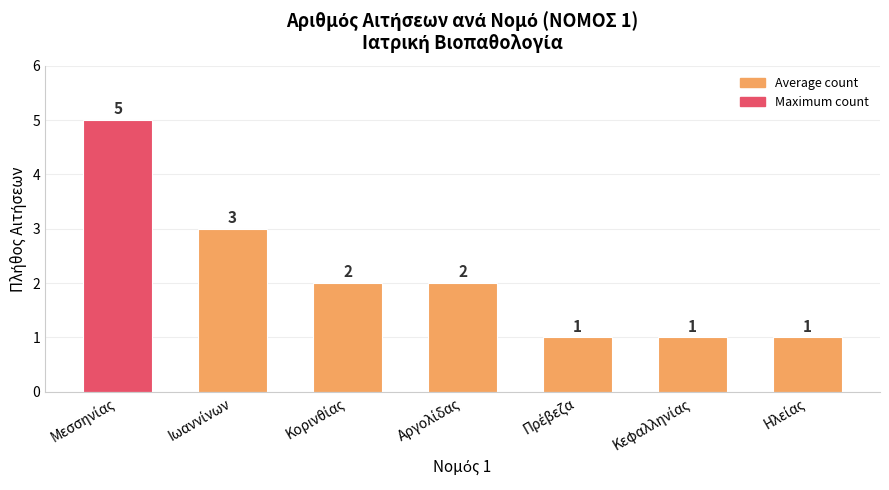

What is the sum of all values?

15